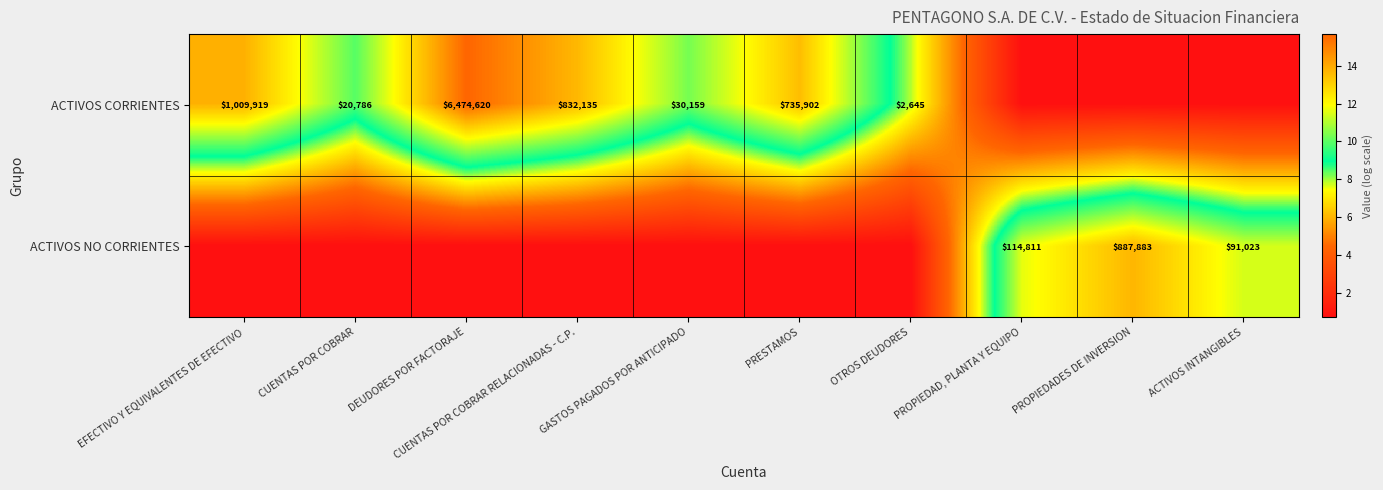

Is the value of ACTIVOS CORRIENTES at OTROS DEUDORES greater than the value of ACTIVOS NO CORRIENTES at PROPIEDAD, PLANTA Y EQUIPO?

No